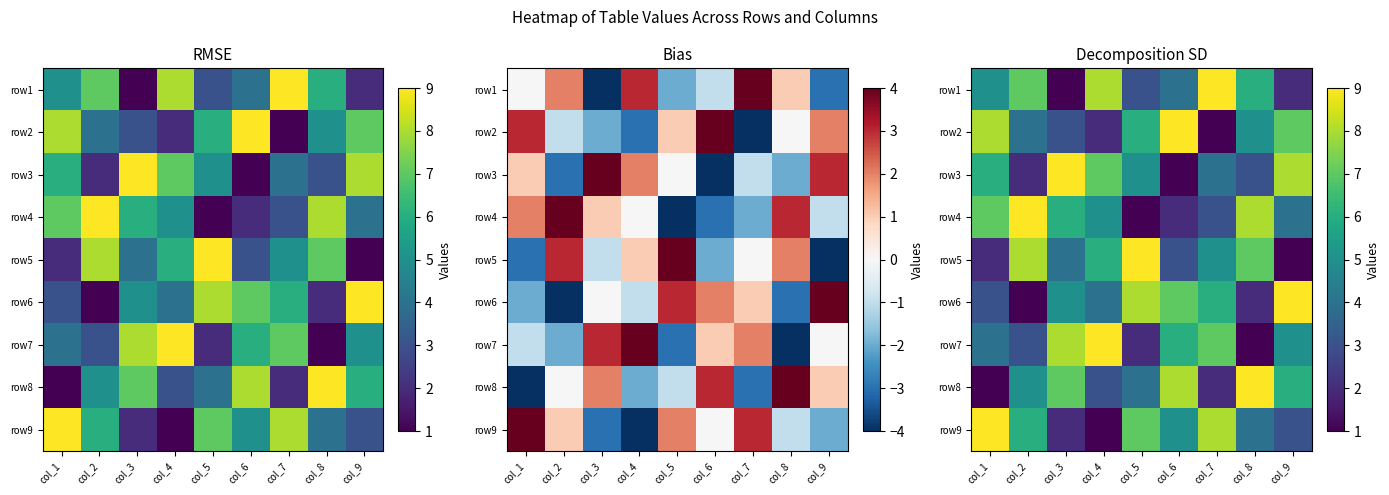

At which category does the chart reach its peak across all series?

col_7